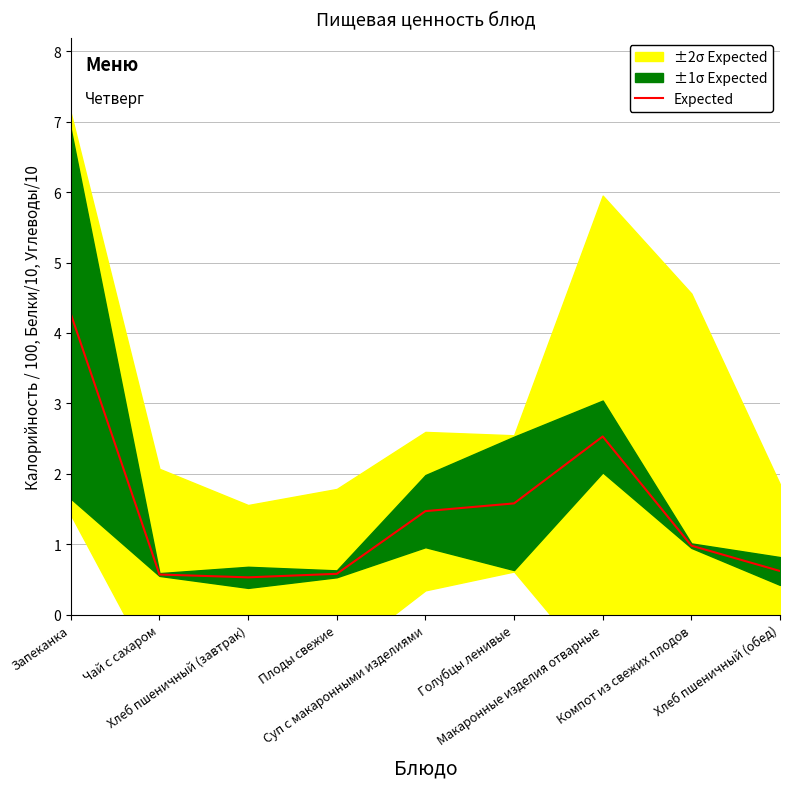

What is the sum of the values at Голубцы ленивые and Запеканка?

5.8